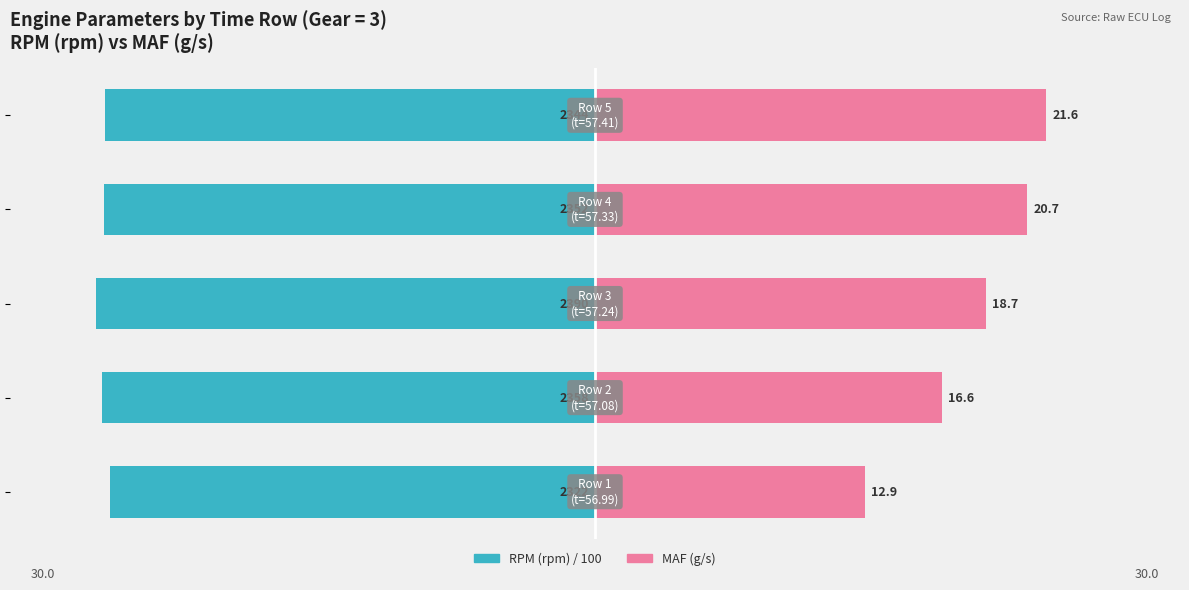

Reading left to right, extract all data points from this chart.

RPM (rpm) / 100: −30=-23.2	−20=-23.6	−10=-23.9	0=-23.5	10=-23.4
MAF (g/s): −30=12.9	−20=16.6	−10=18.7	0=20.7	10=21.6